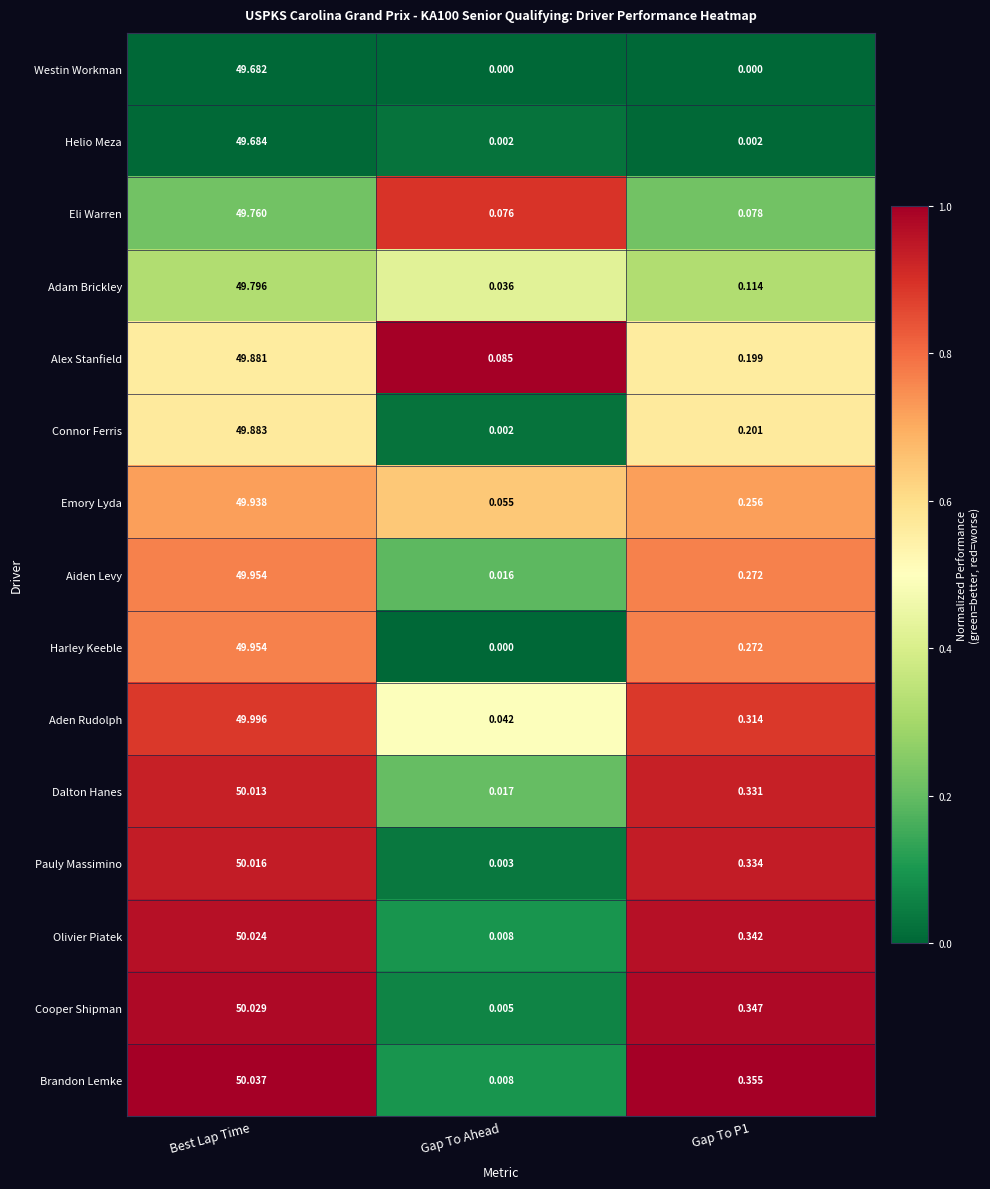

Which series has the largest range (max minus min)?

Brandon Lemke